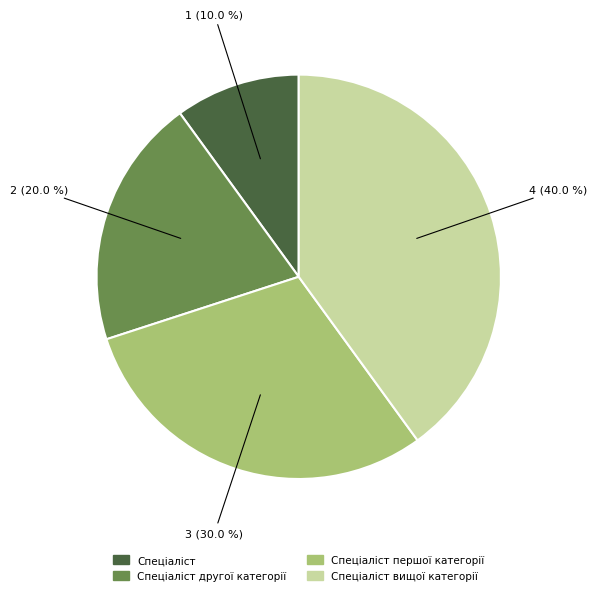

Is it true that Спеціаліст is 10% of the pie?

True